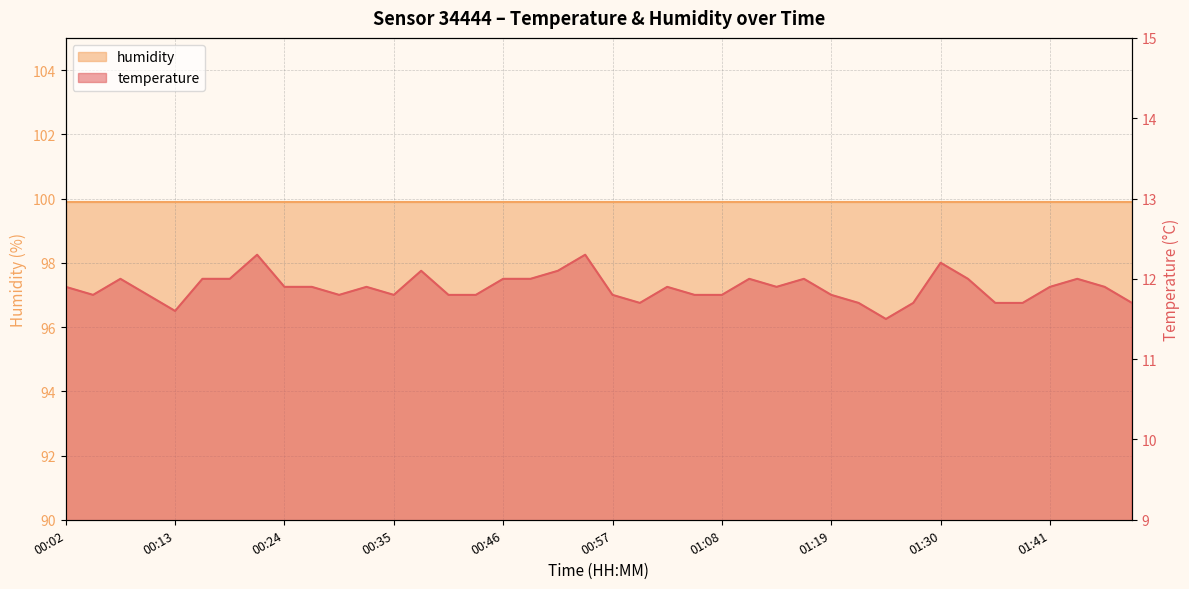

Where is the data nearest to the value 11?

01:25